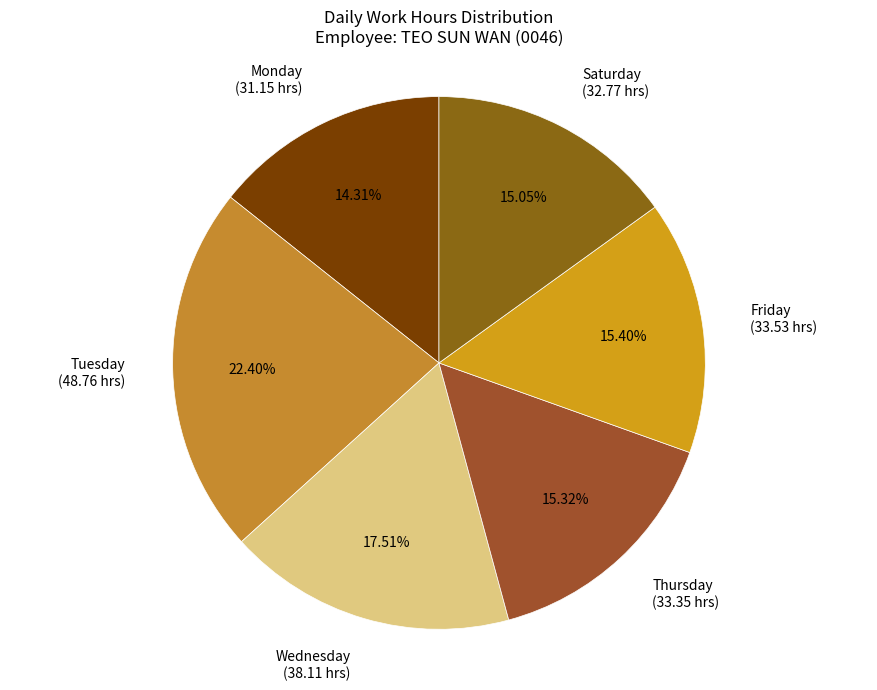

Is there any slice that represents more than half of the pie?

No